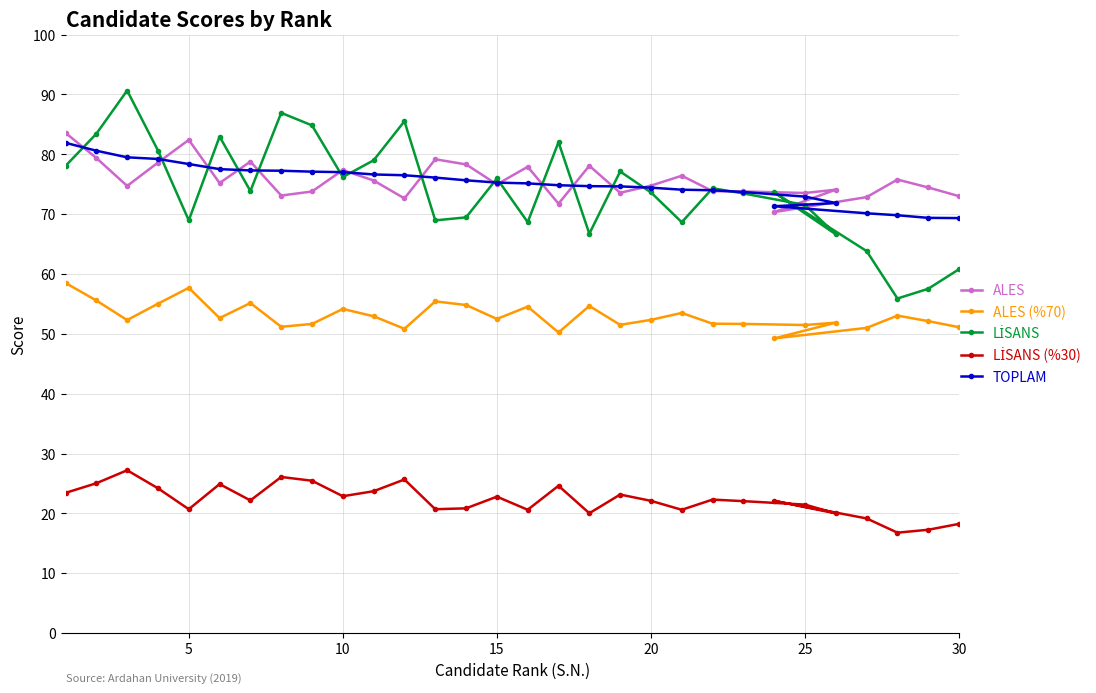

What is the highest value of the TOPLAM series?

81.9